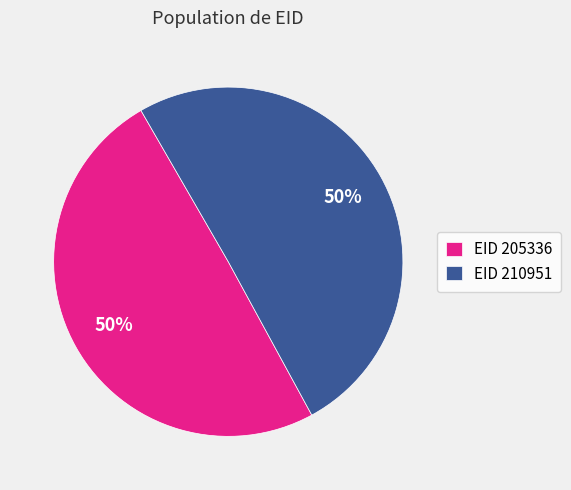

To the nearest percent, what is the average slice percentage?

50%